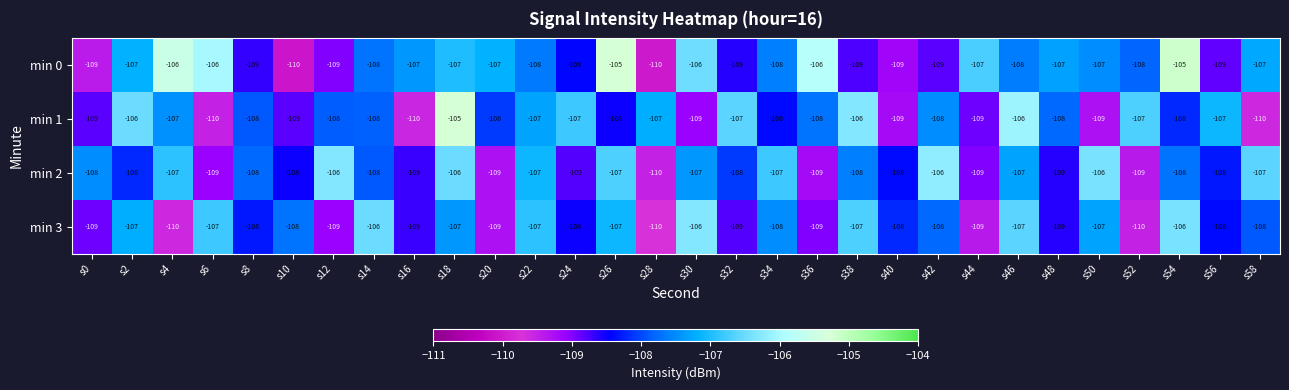

How many categories are shown in the chart?

30